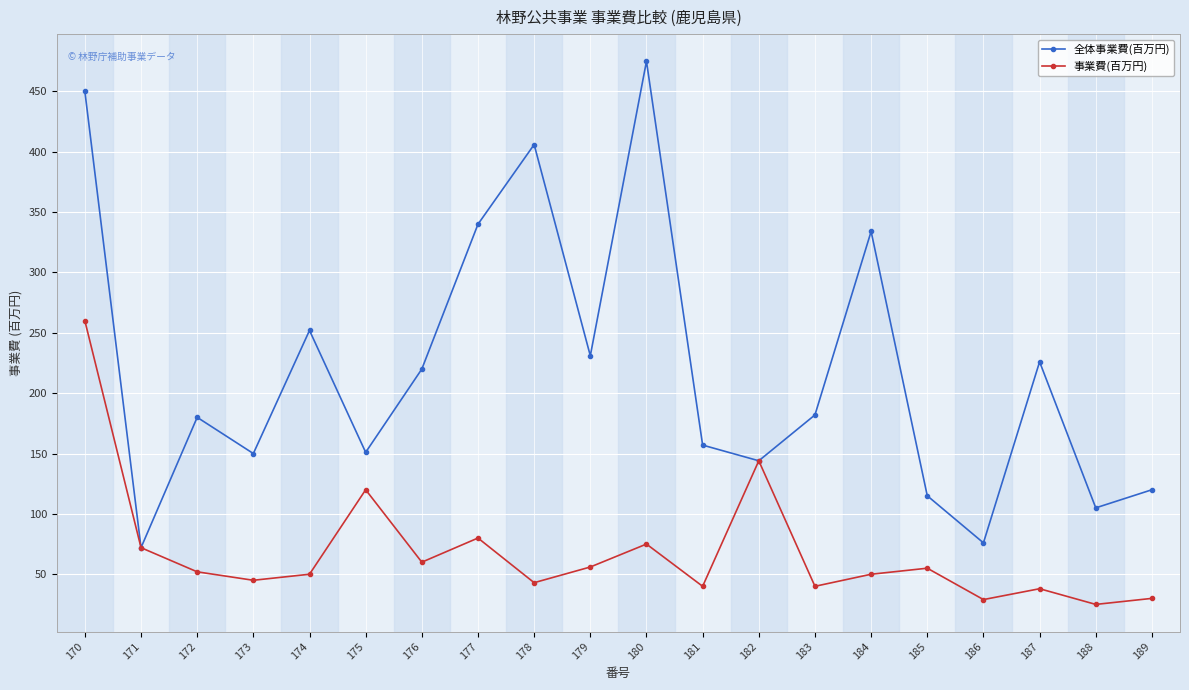

Which series has the widest spread of values?

全体事業費(百万円)